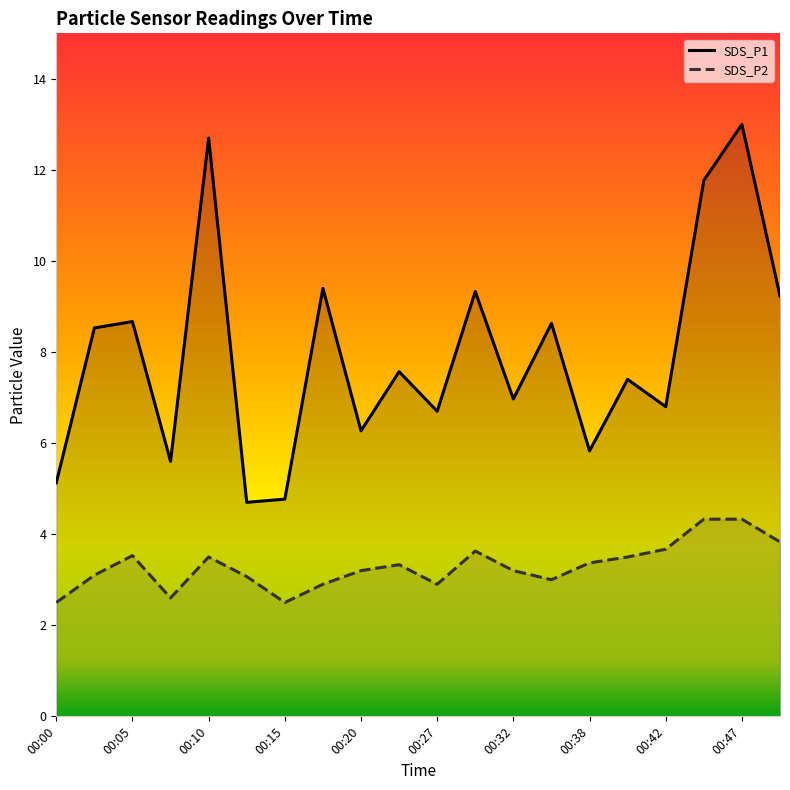

True or false: SDS_P2 has more than 1 points higher than both neighbors.

True